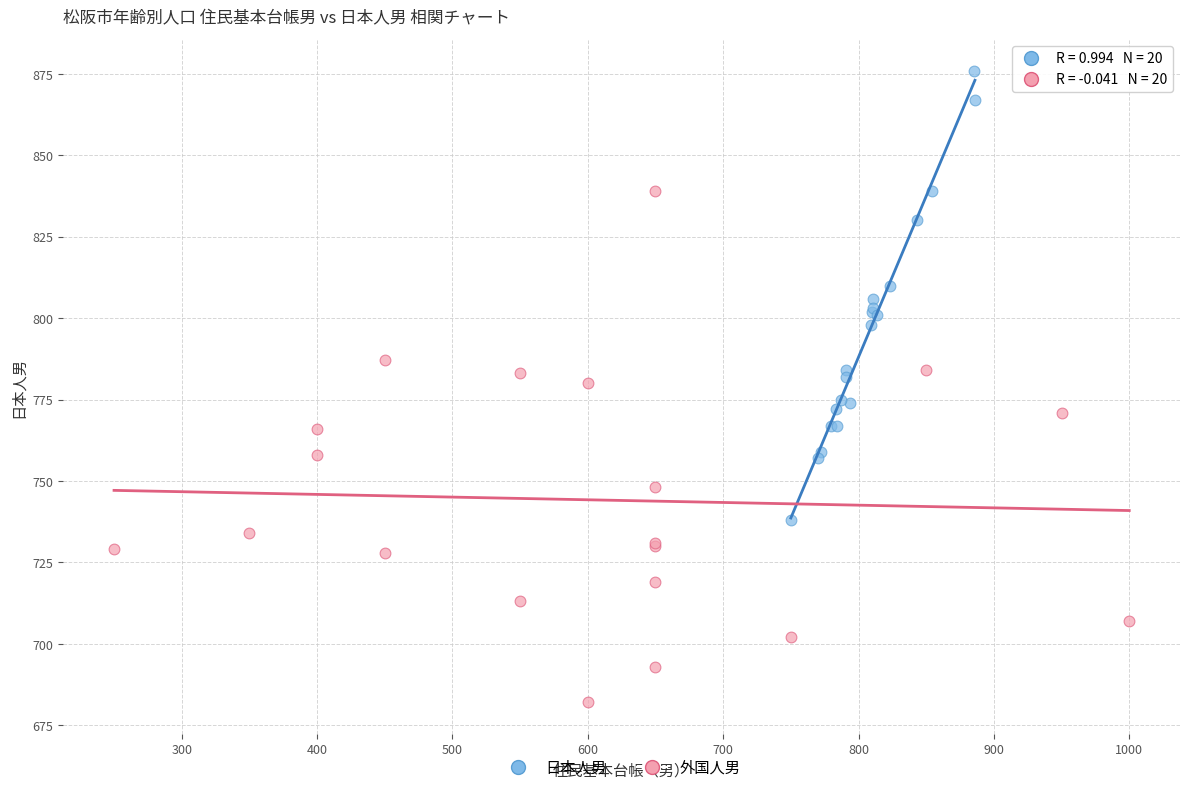

Which series has the widest spread of Y values?

外国人男